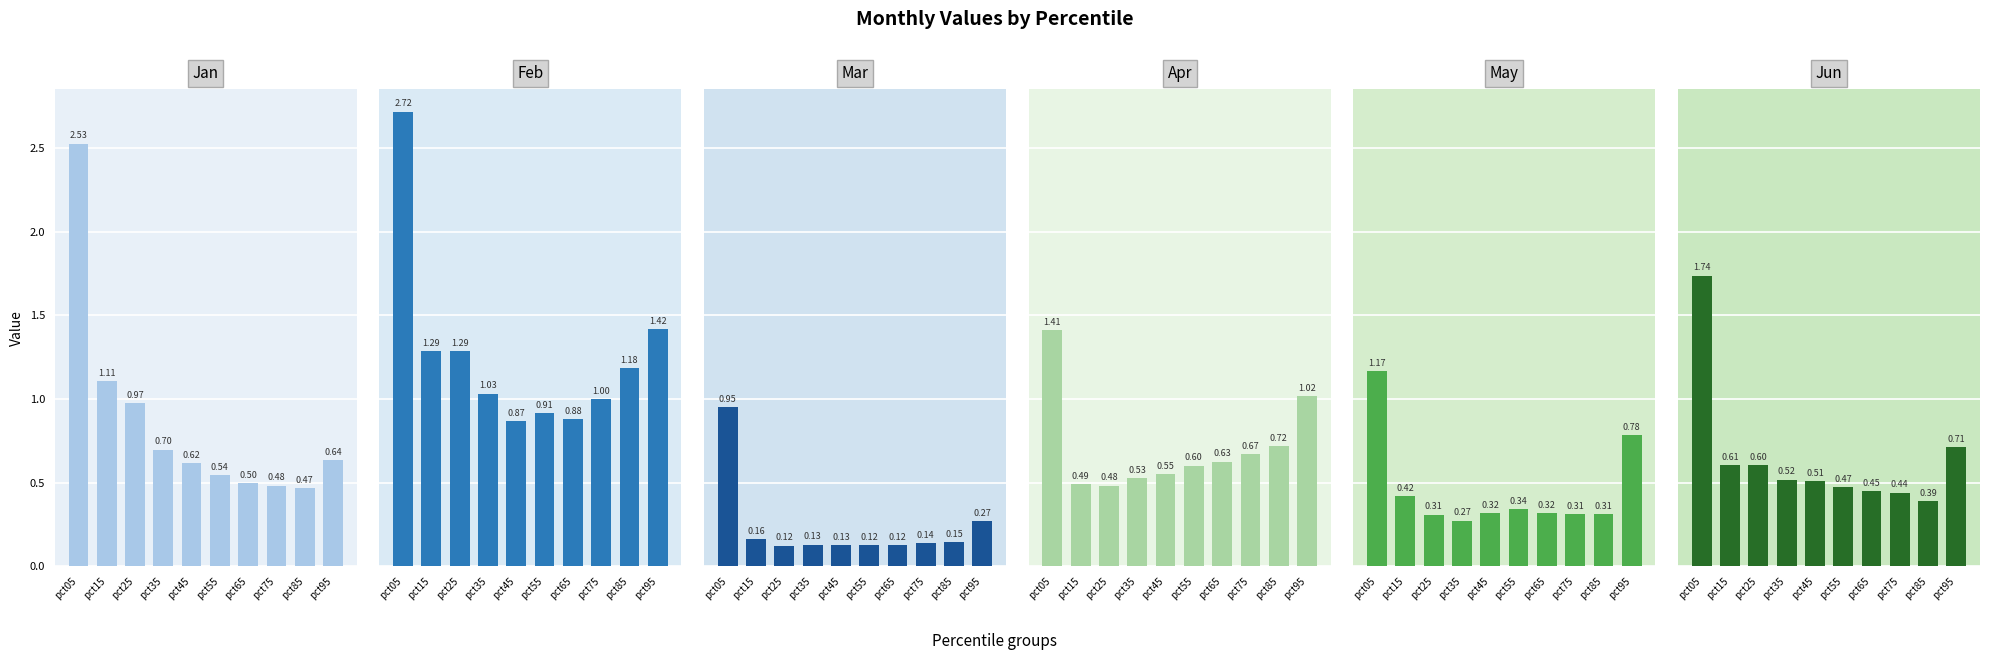

What is the average value of the Jun series?

0.6